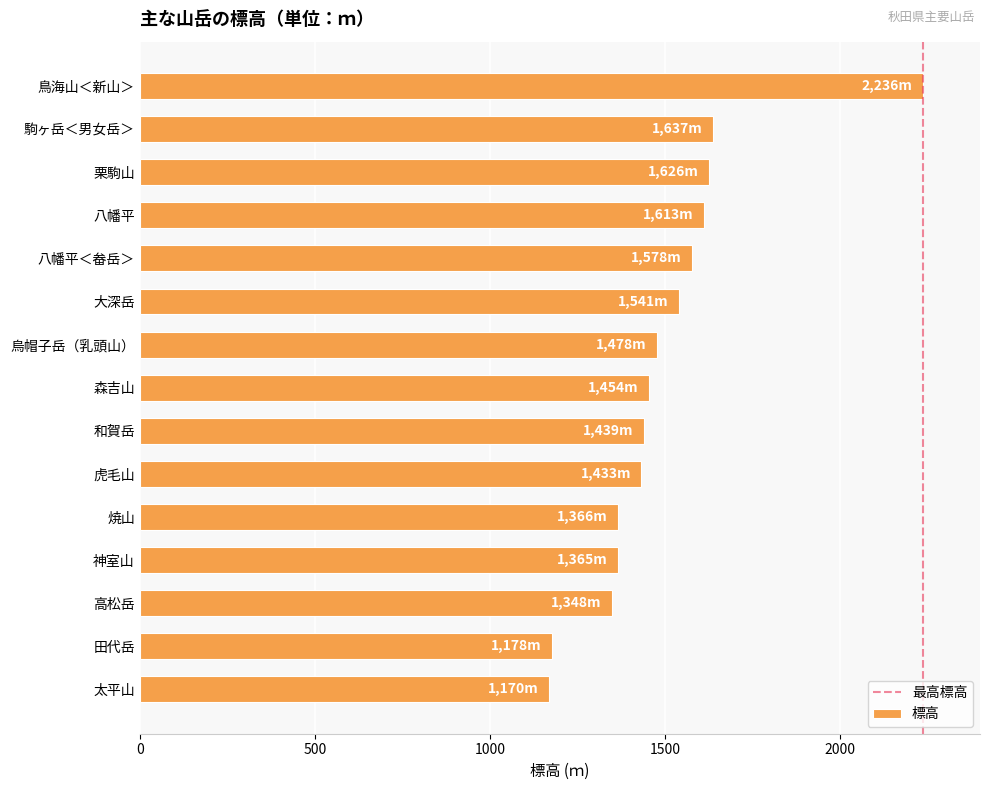

What is the difference between the maximum and second lowest values?

1058